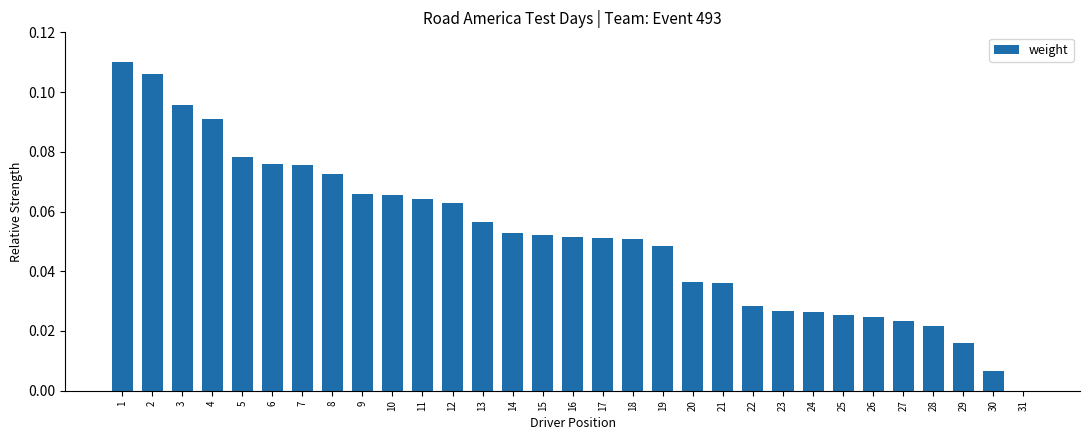

How many positive values are there?

30